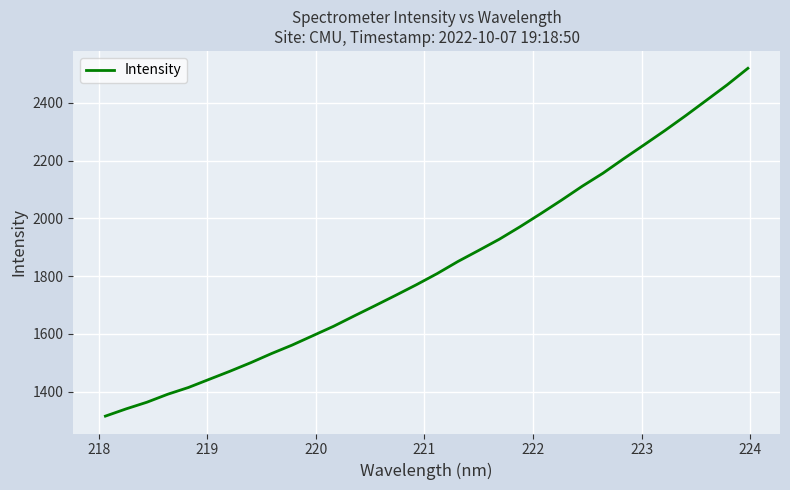

What is the greatest value displayed?

2519.9